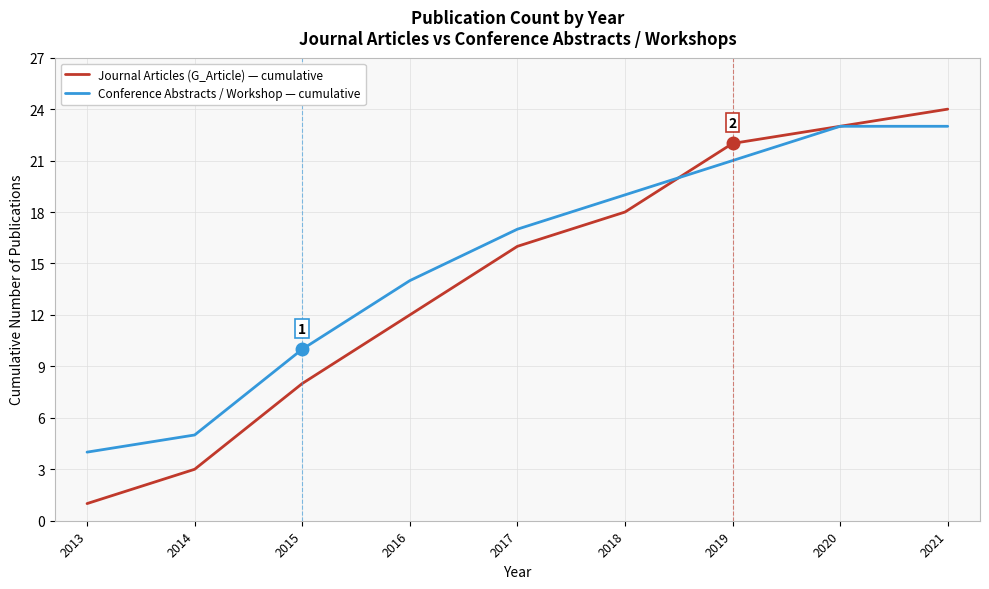

Which series has the largest total across all categories?

Conference Abstracts / Workshop — cumulative